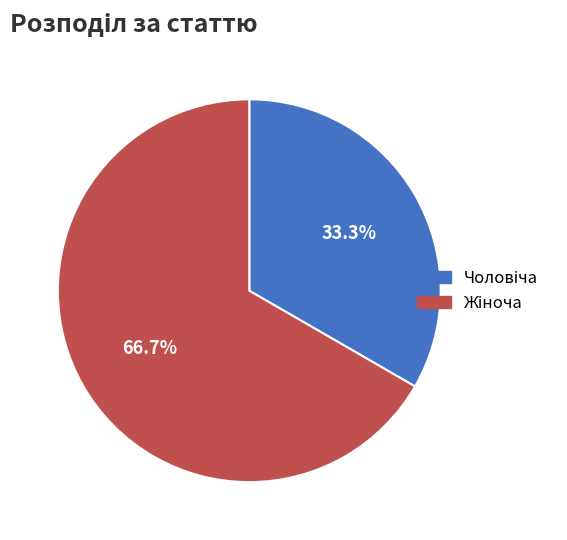

Is there any slice that represents more than half of the pie?

Yes